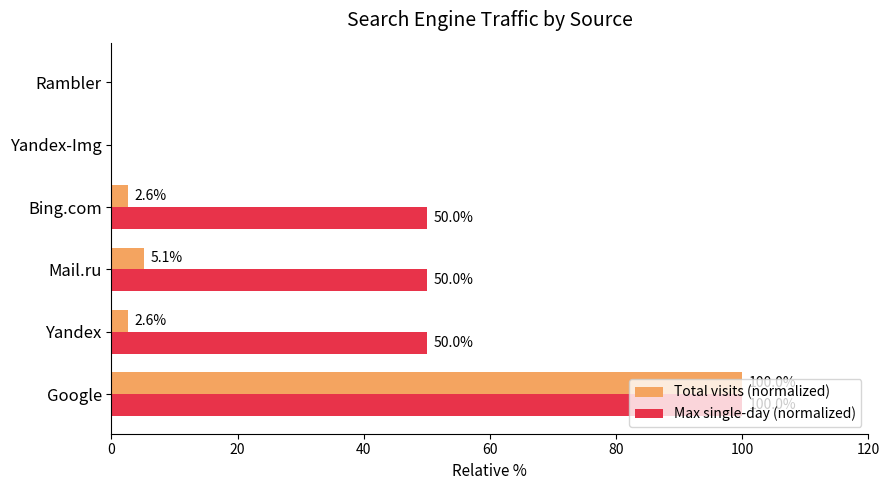

What is the sum of all Total visits (normalized) values?

110.3